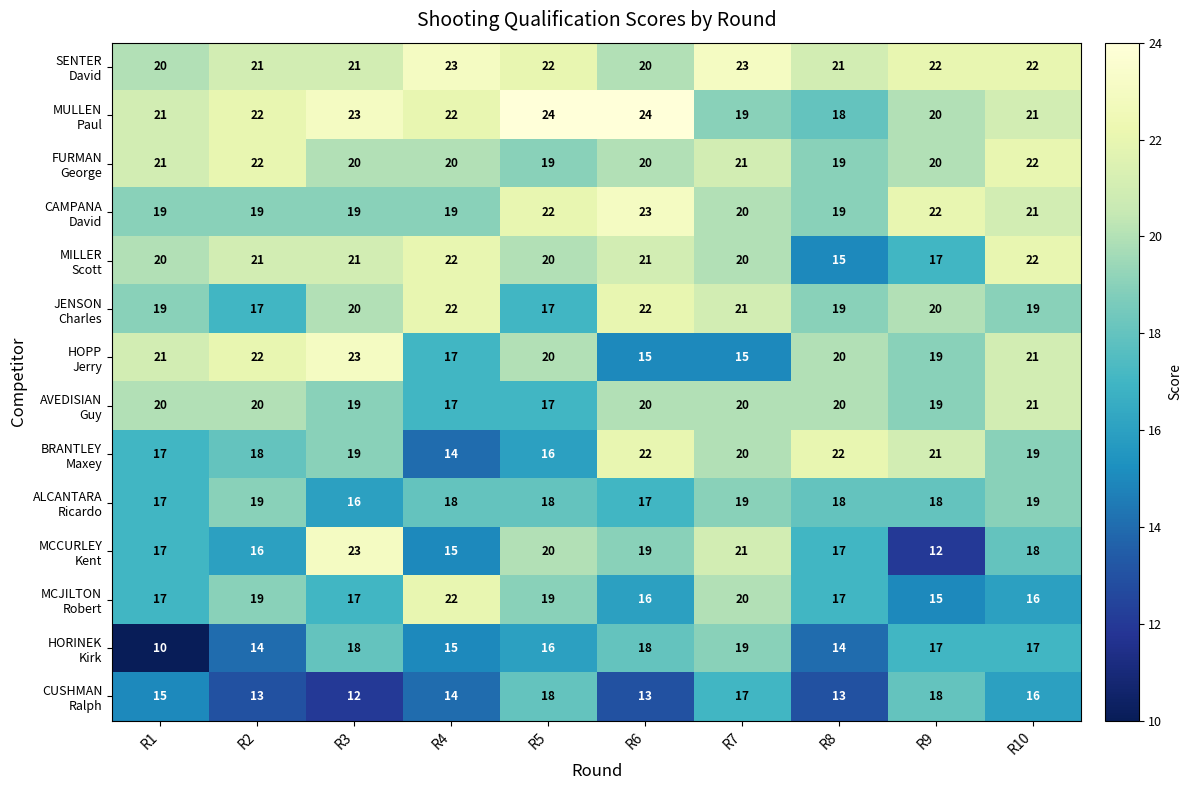

What is the greatest value displayed?

24